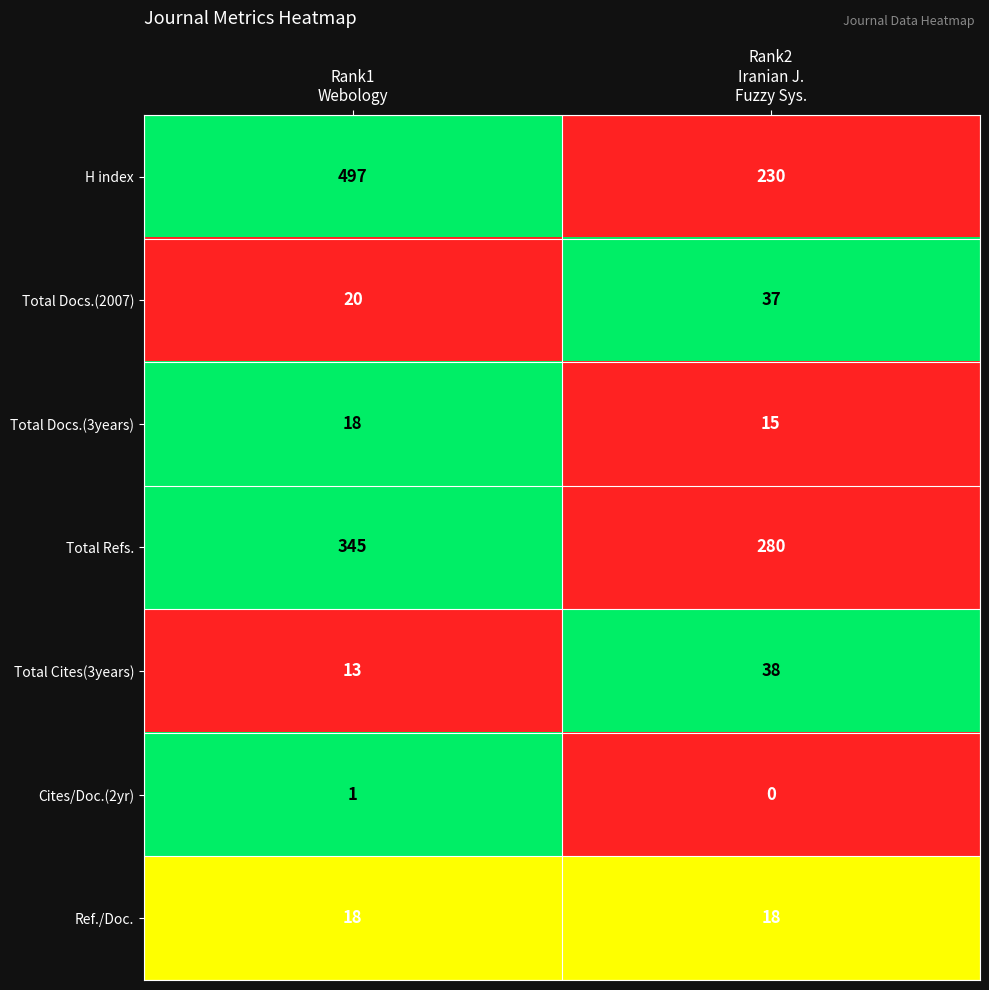

At how many categories does at least one series exceed 0?

2